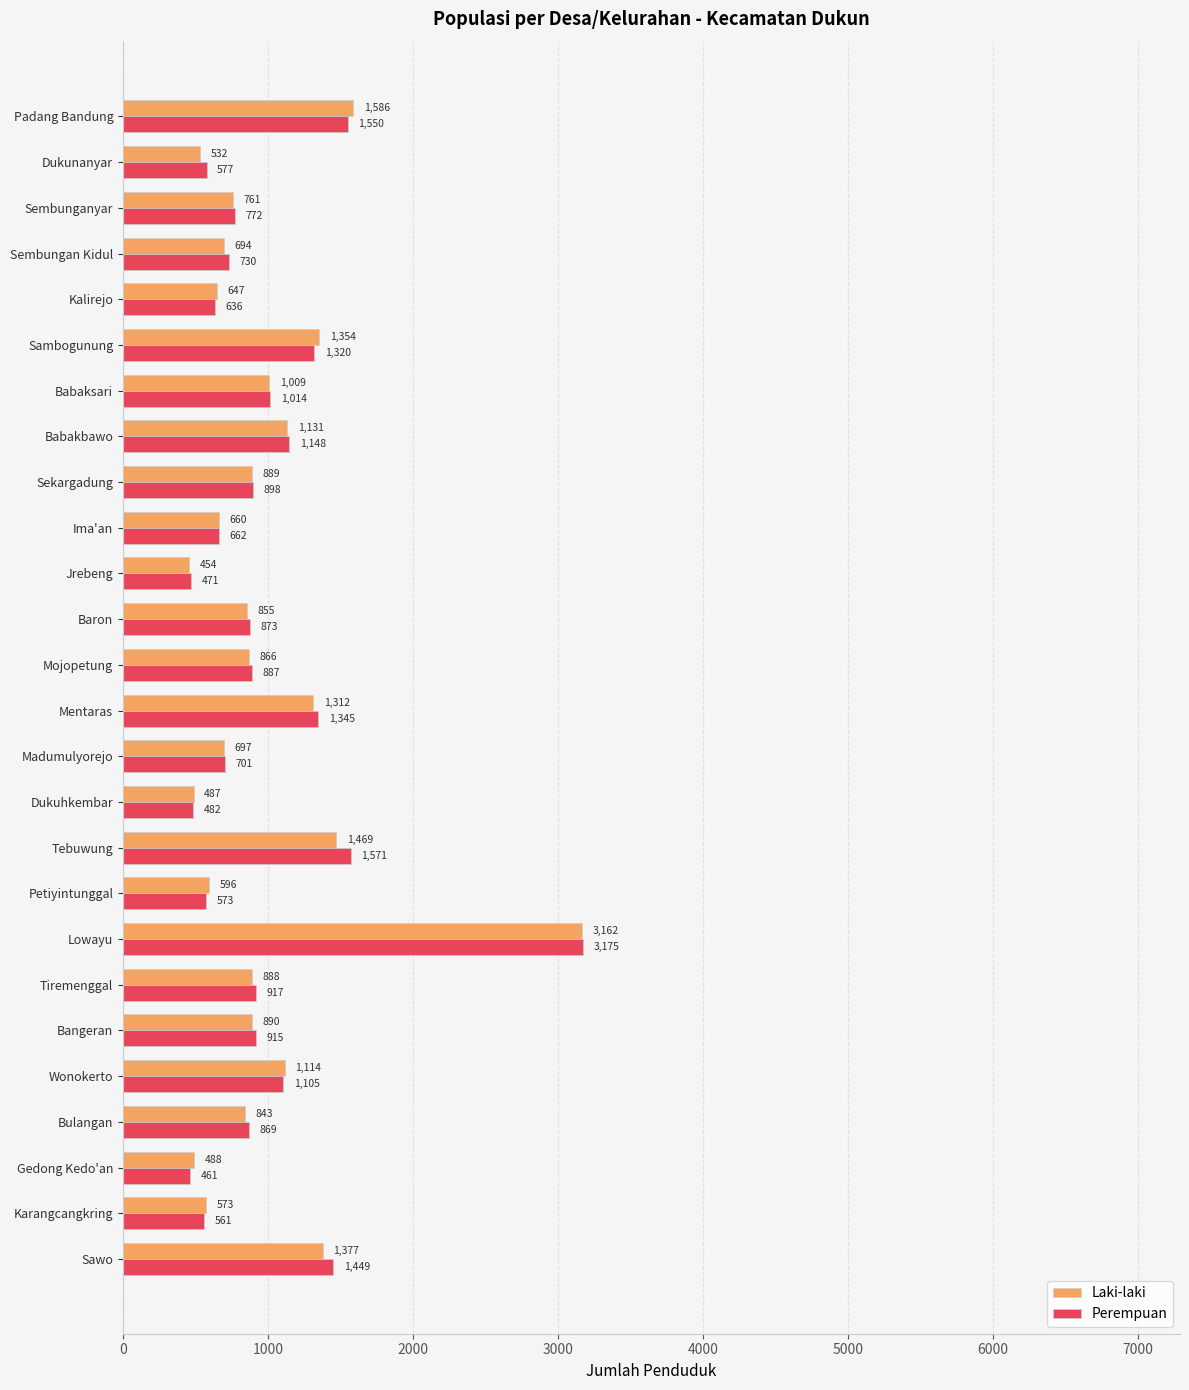

What is the minimum value for Perempuan?

461